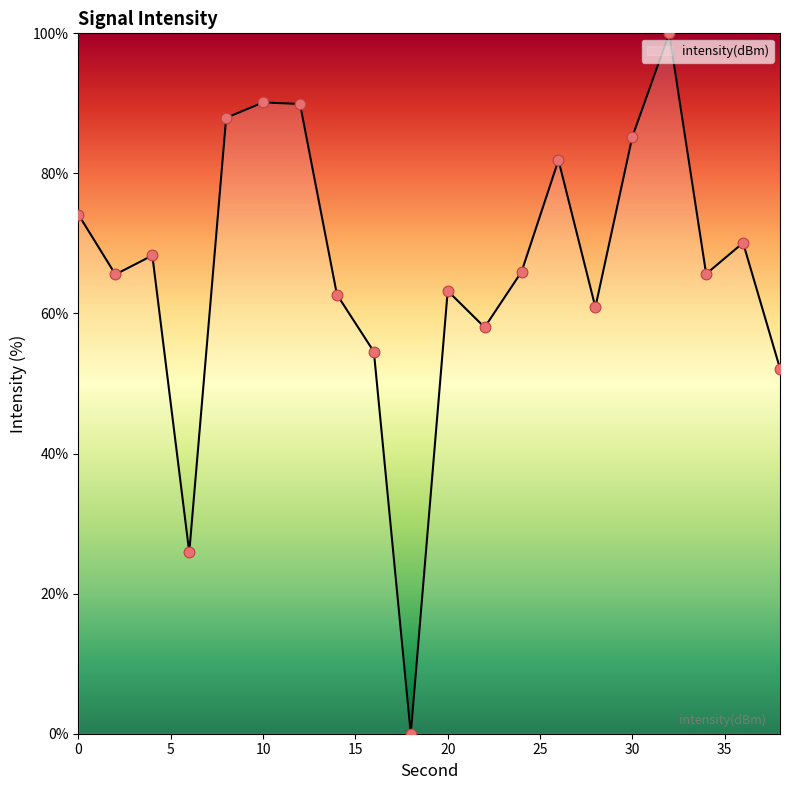

What is the difference between the maximum and minimum values?

100.0